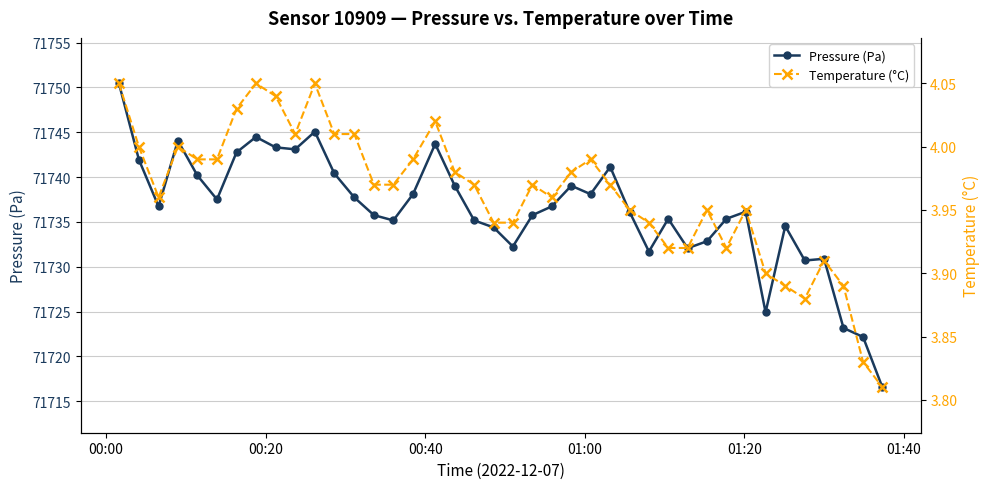

True or false: Pressure (Pa) has more than 0 points higher than both neighbors.

True